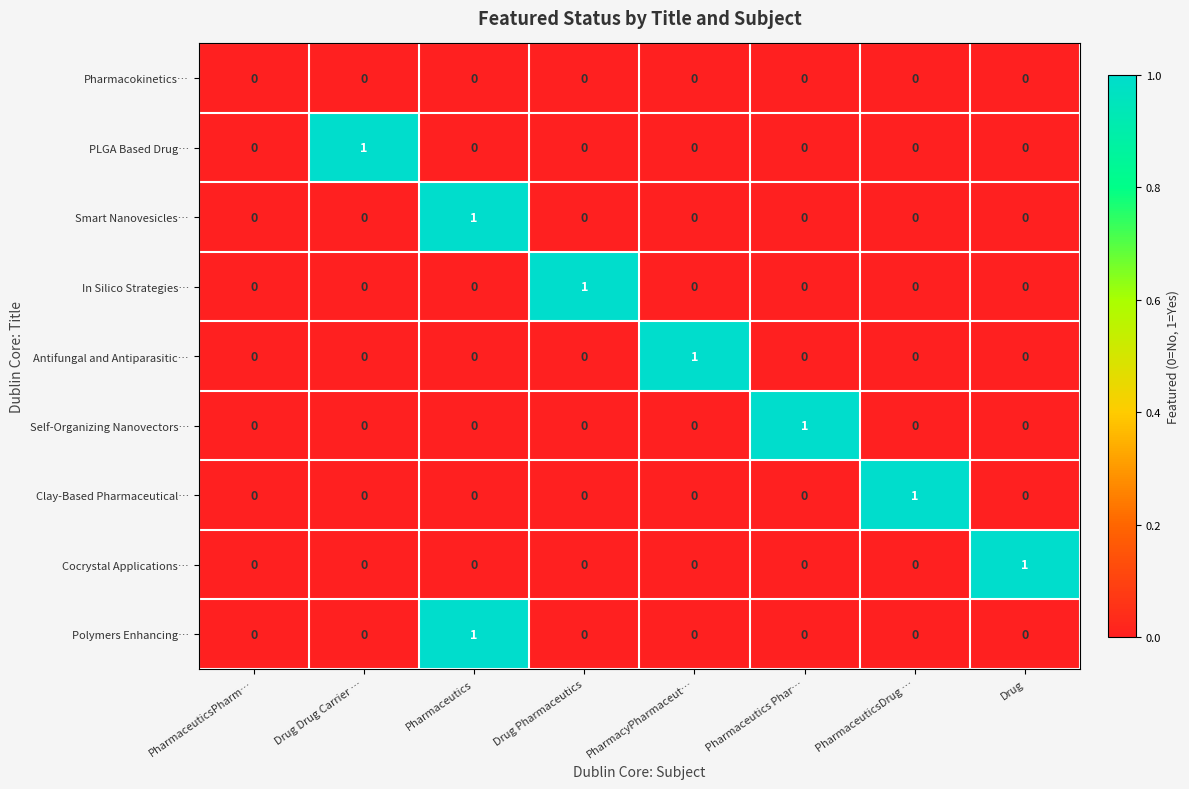

How many Antifungal and Antiparasitic… values are between 0 and 1?

8